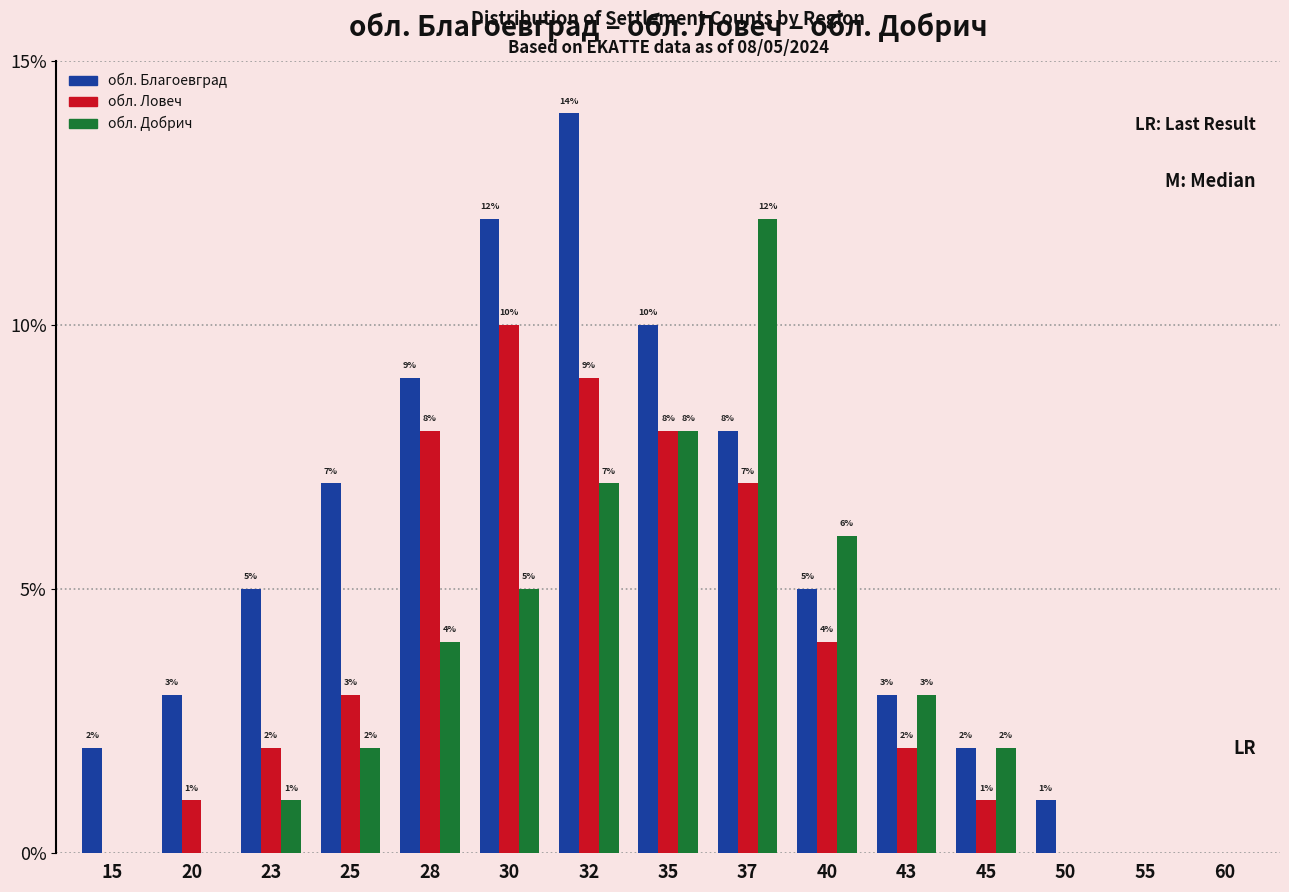

Which series has the widest spread of values?

обл. Благоевград